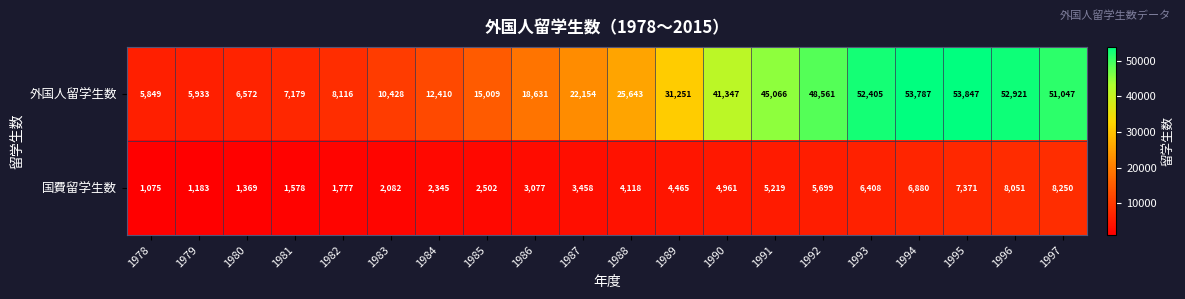

What is the sum of all 外国人留学生数 values?

568156